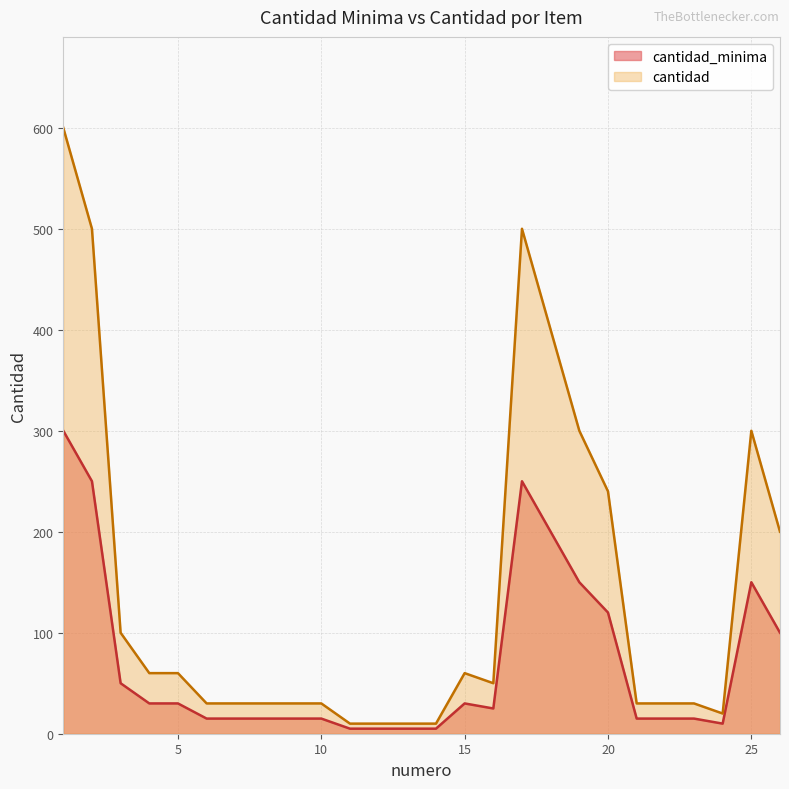

At which label does cantidad_minima reach its peak?

1